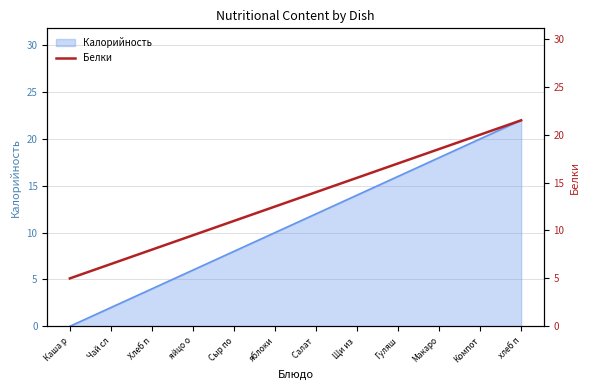

How many data points are above 14?

5